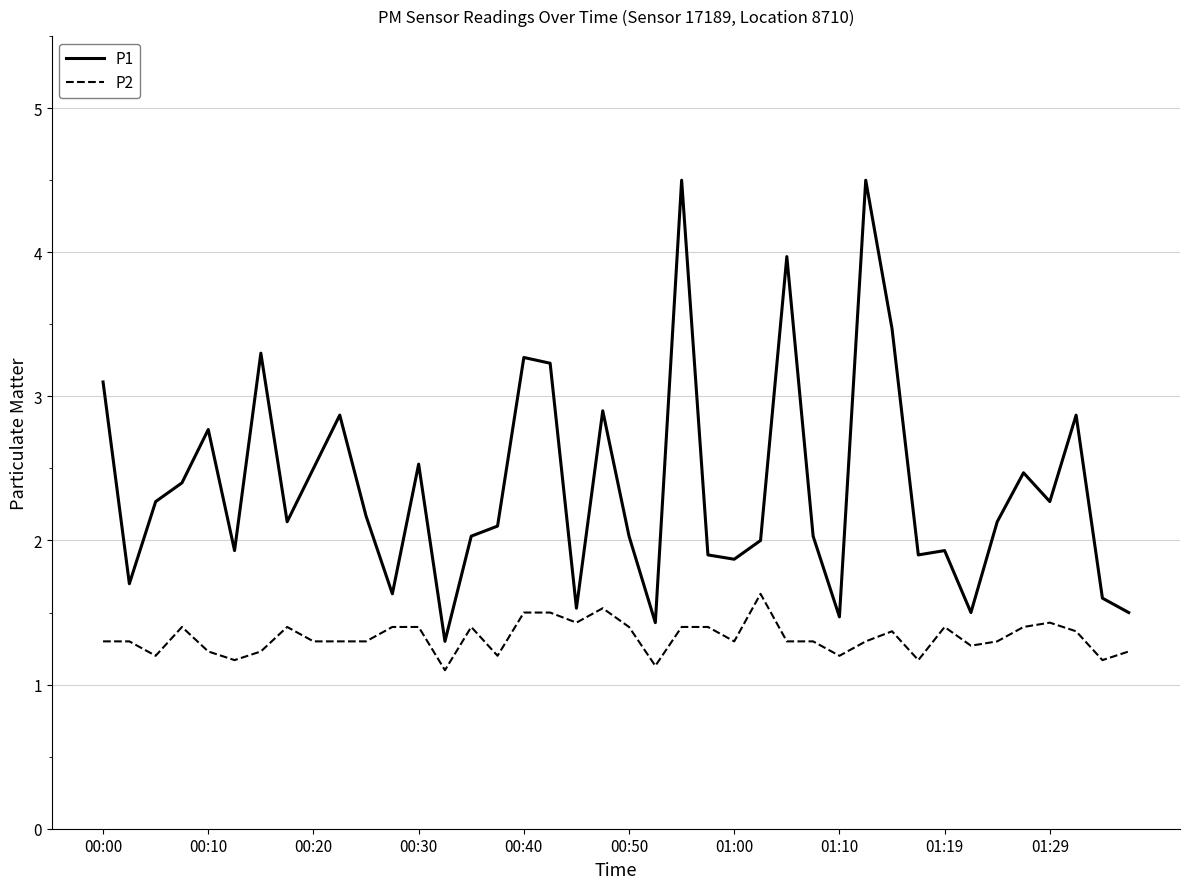

List the series in order of their overall mean, lowest first.

P2, P1